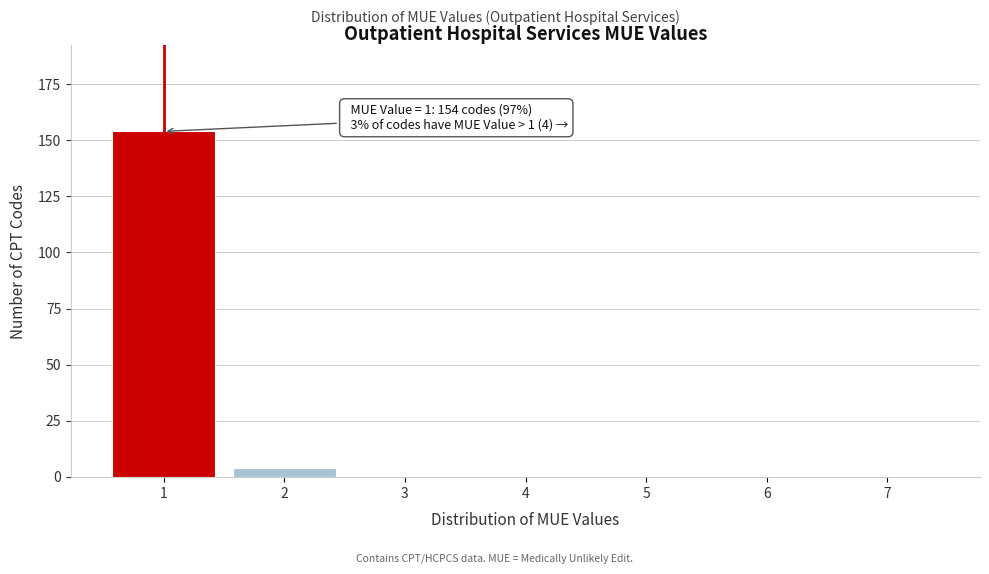

Reading left to right, list all the values displayed in this chart.

1=154	2=4	3=0	4=0	5=0	6=0	7=0